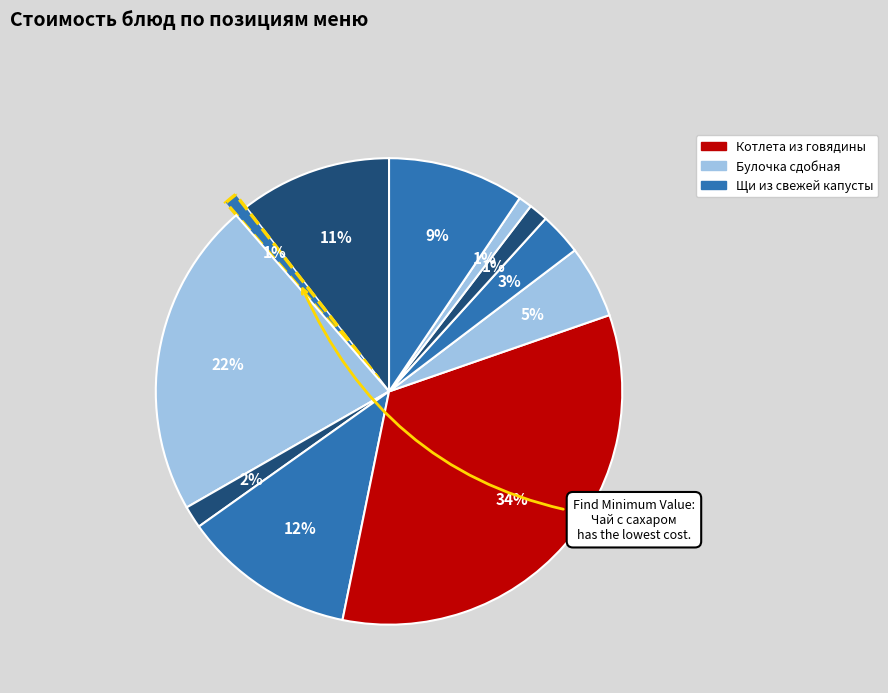

Count the number of slices in the pie.

11